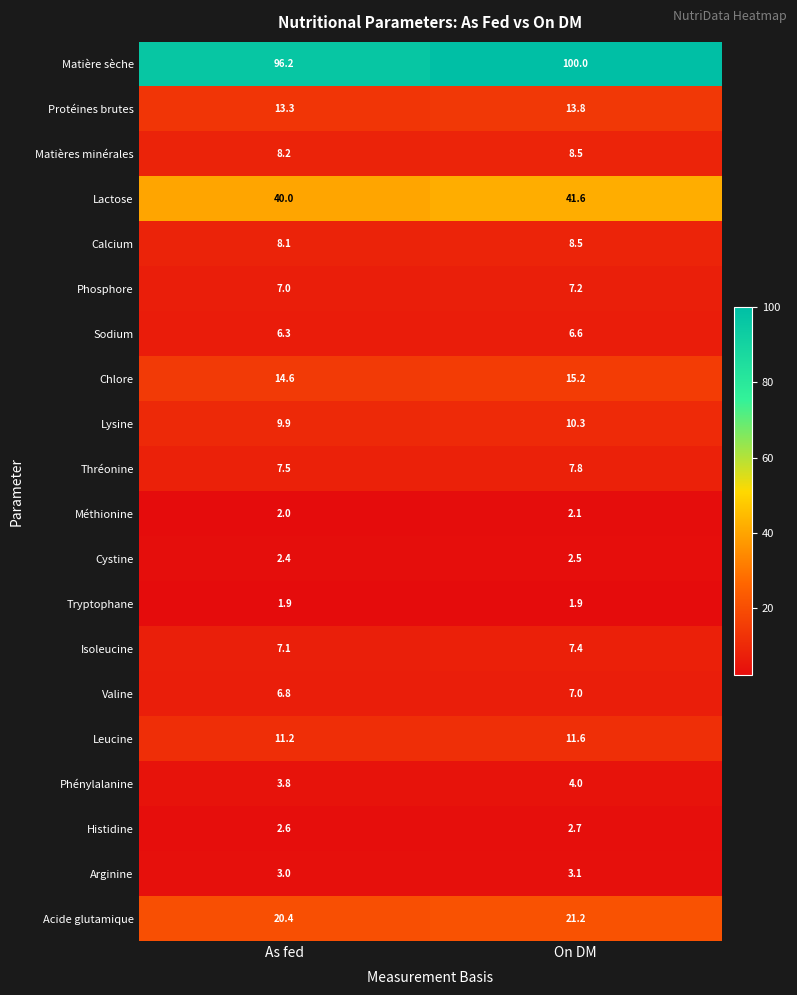

Is it true that Thréonine equals 7.5 at As fed?

True